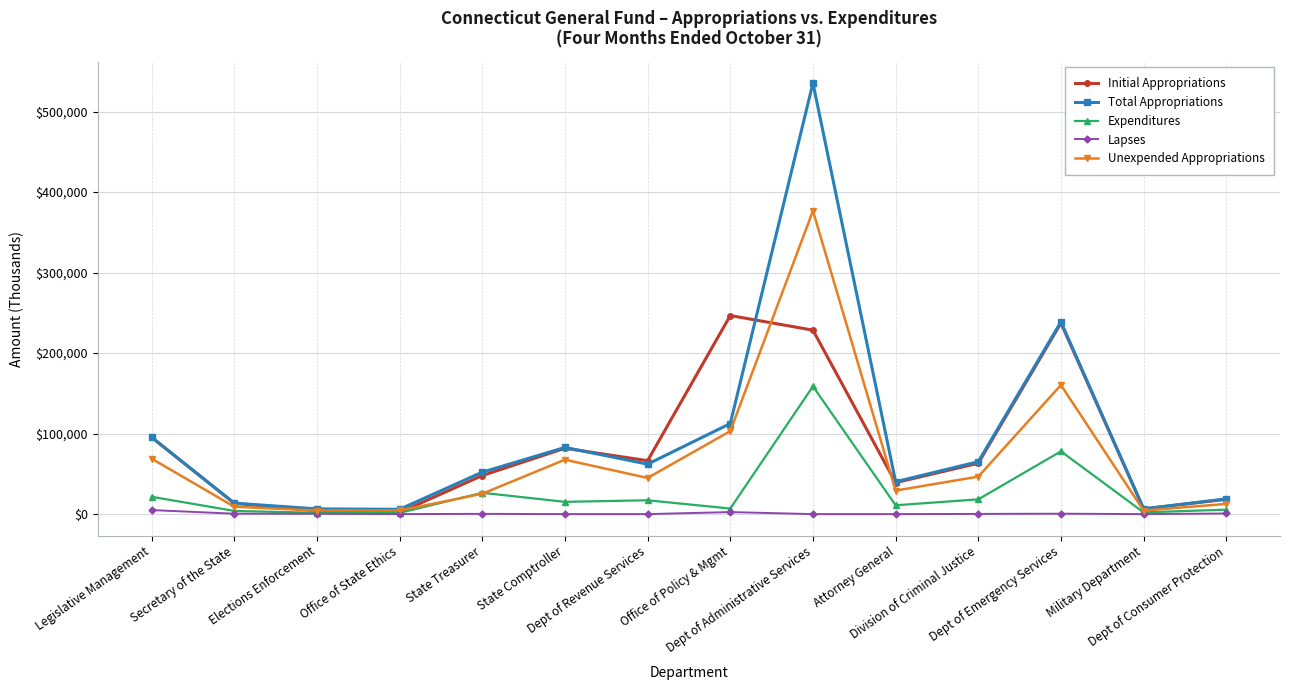

List the series in order of their peak value, lowest first.

Lapses, Expenditures, Initial Appropriations, Unexpended Appropriations, Total Appropriations